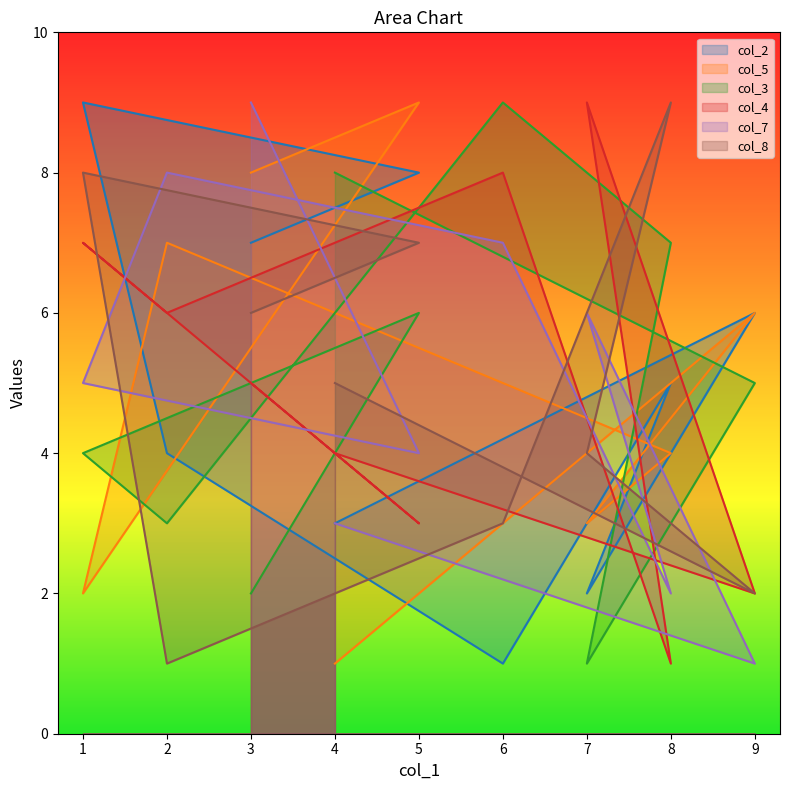

How many series are shown in this chart?

6